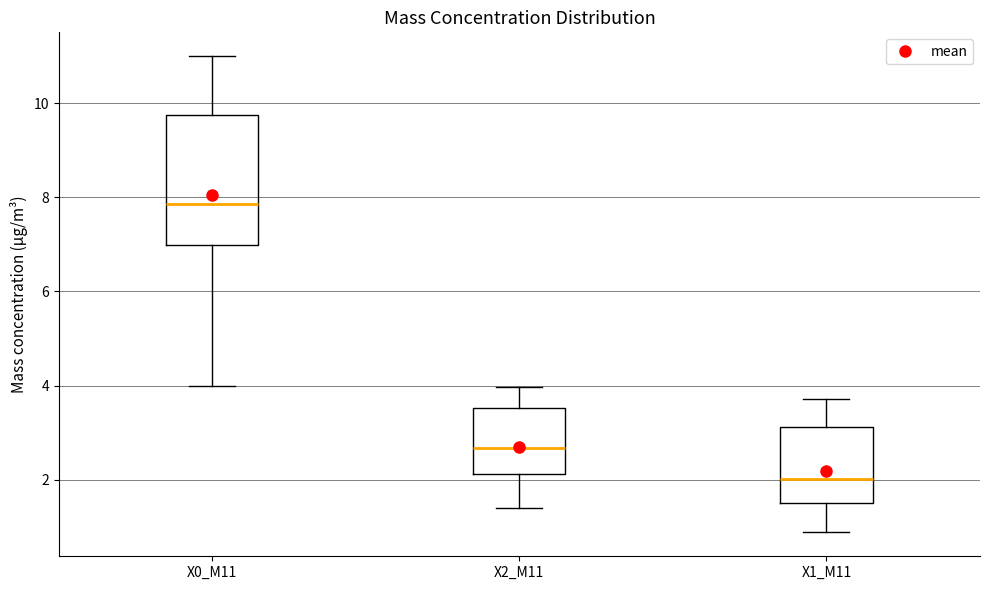

Which box has the lowest median line?

X1_M11